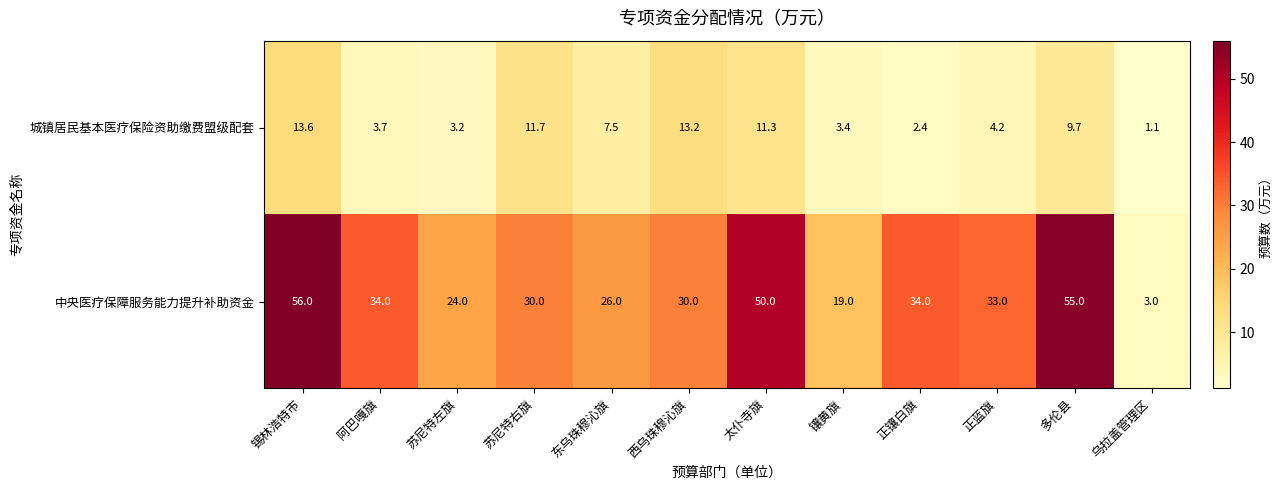

Count the number of data series in this chart.

2